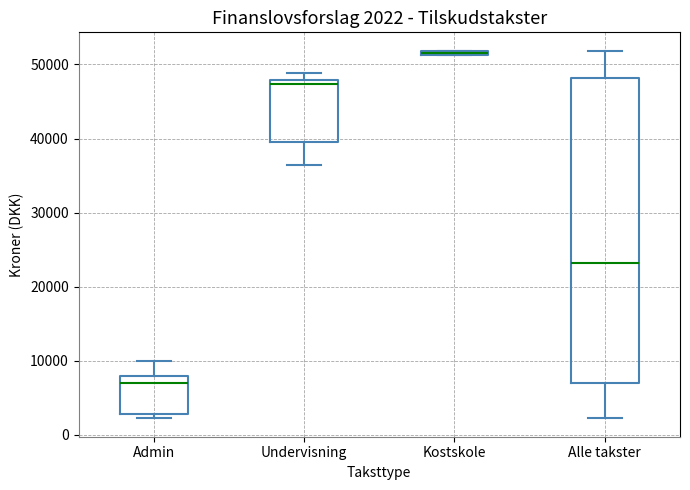

Which box has the lowest median line?

Admin